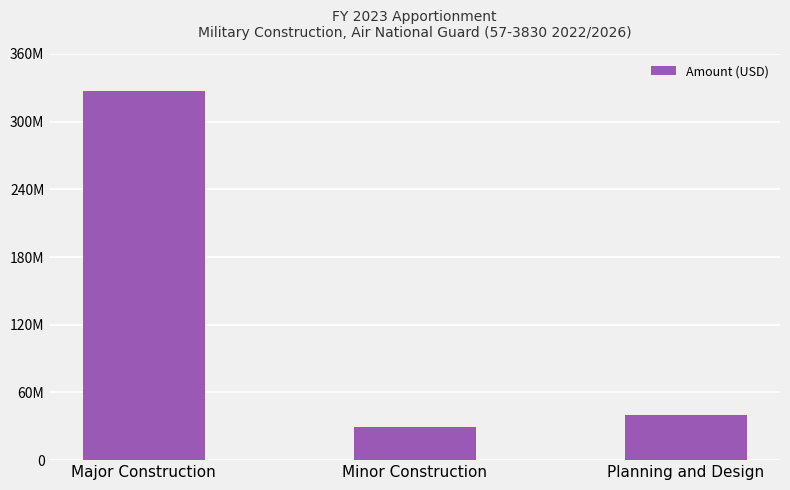

Which category has the lowest value across all series?

Minor Construction